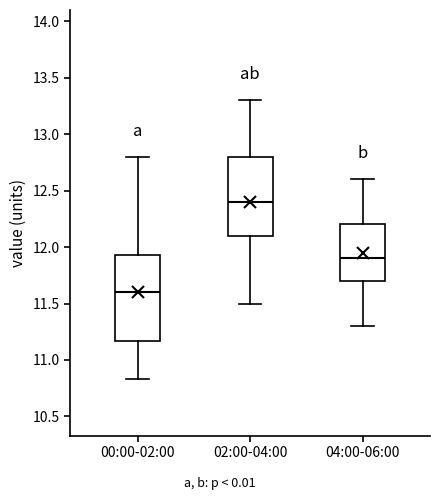

Which box's median line is the lowest?

00:00-02:00